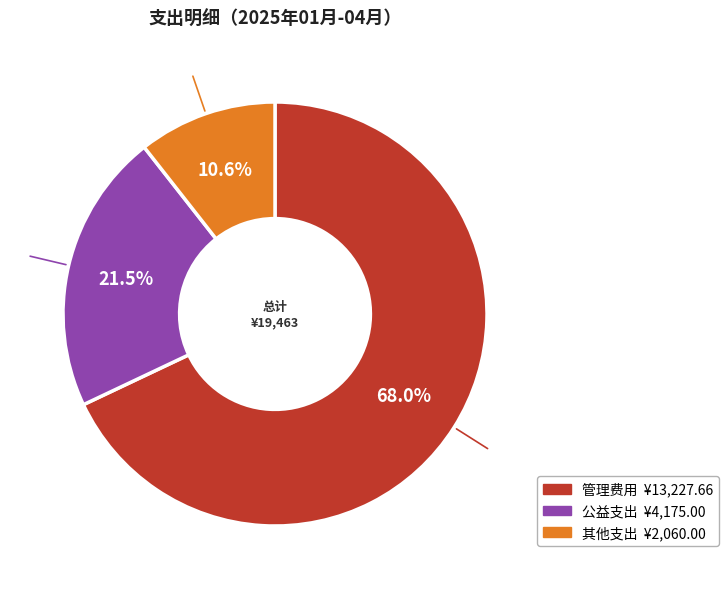

Which slice is the smallest?

其他支出